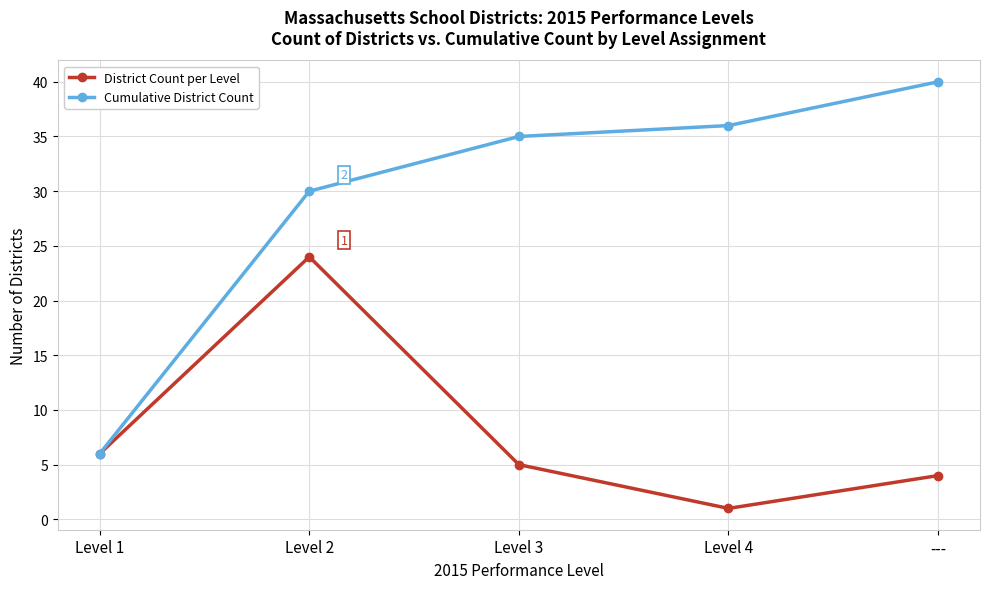

Which series has the largest range (max minus min)?

Cumulative District Count